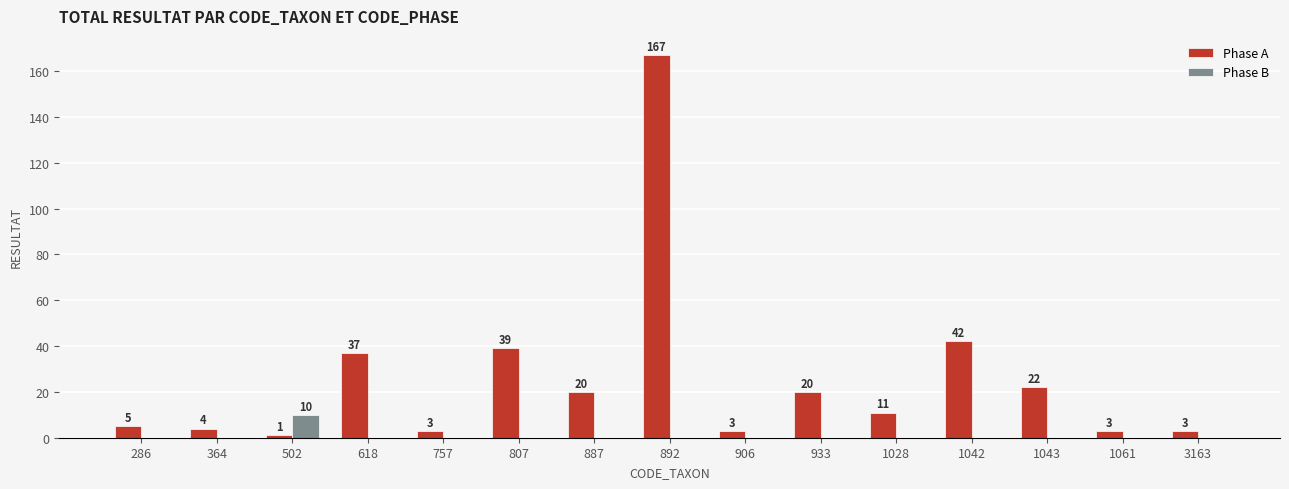

Does the chart contain stacked bars?

No